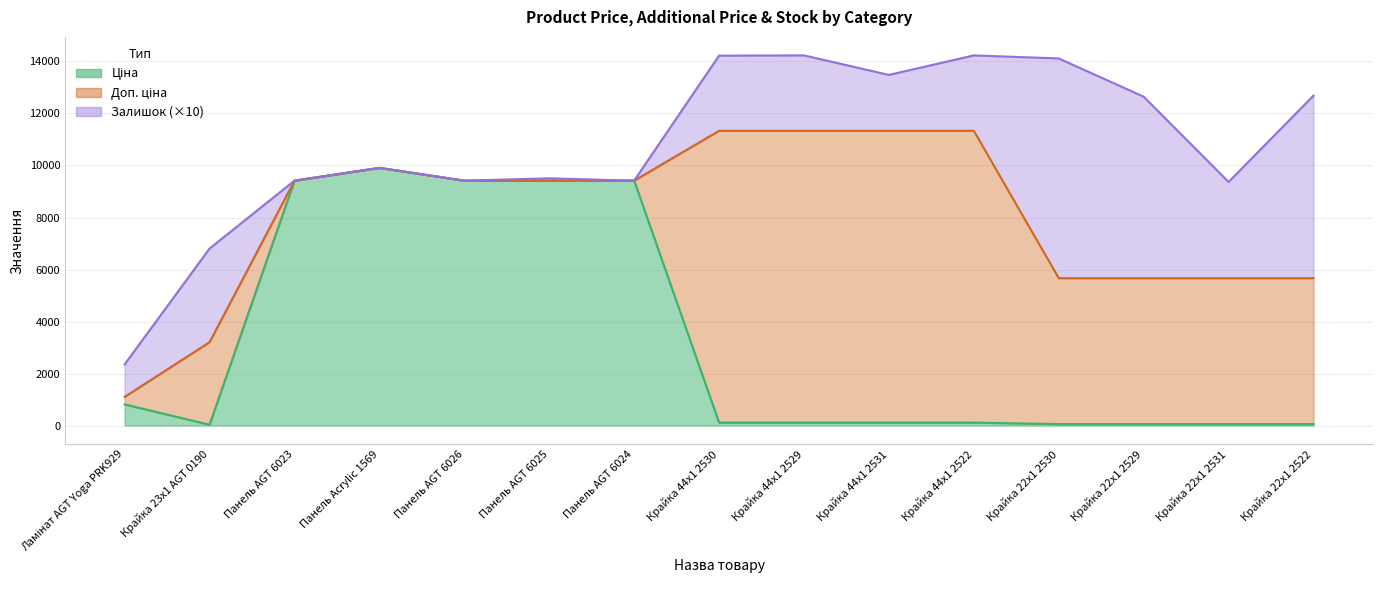

Which series changed the most between Панель AGT 6026 and Крайка 44x1 2522?

Ціна